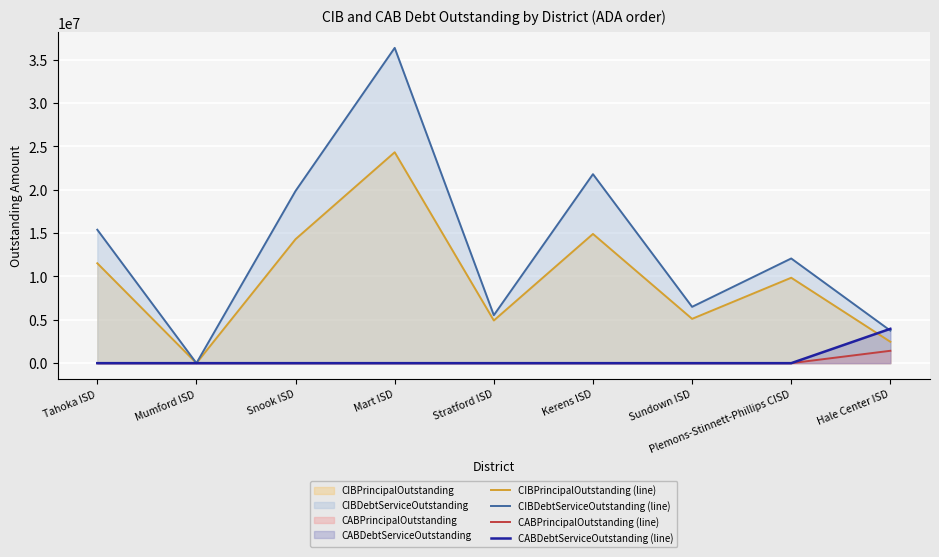

At which category does CIBPrincipalOutstanding (line) reach its first local peak?

Mart ISD